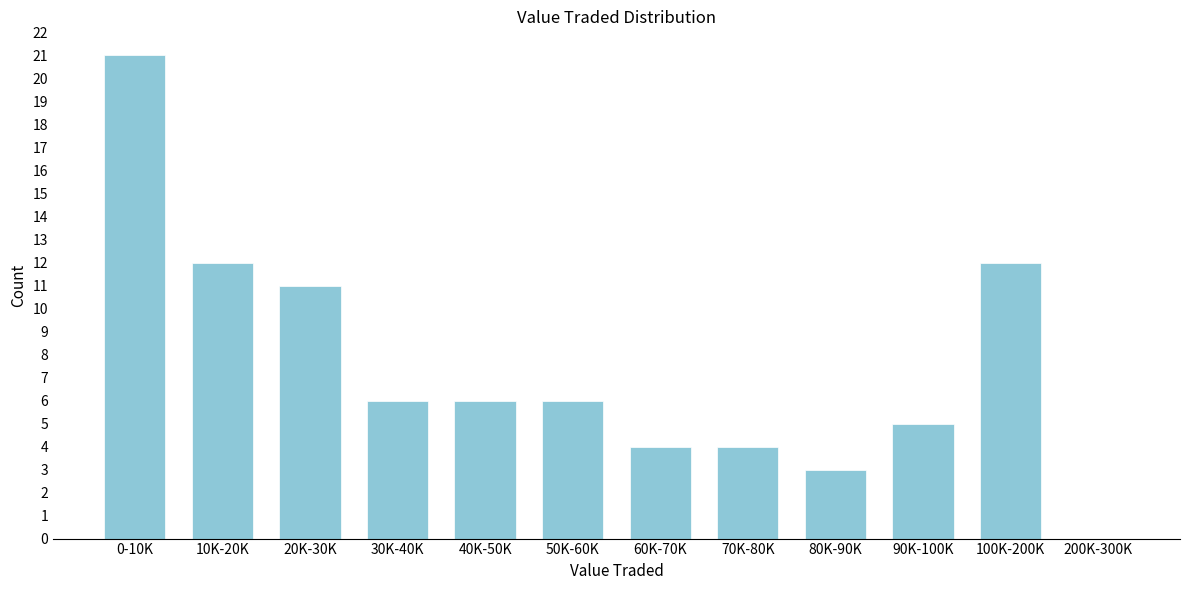

Reading left to right, what are all the values shown in this chart?

0-10K=21	10K-20K=12	20K-30K=11	30K-40K=6	40K-50K=6	50K-60K=6	60K-70K=4	70K-80K=4	80K-90K=3	90K-100K=5	100K-200K=12	200K-300K=0